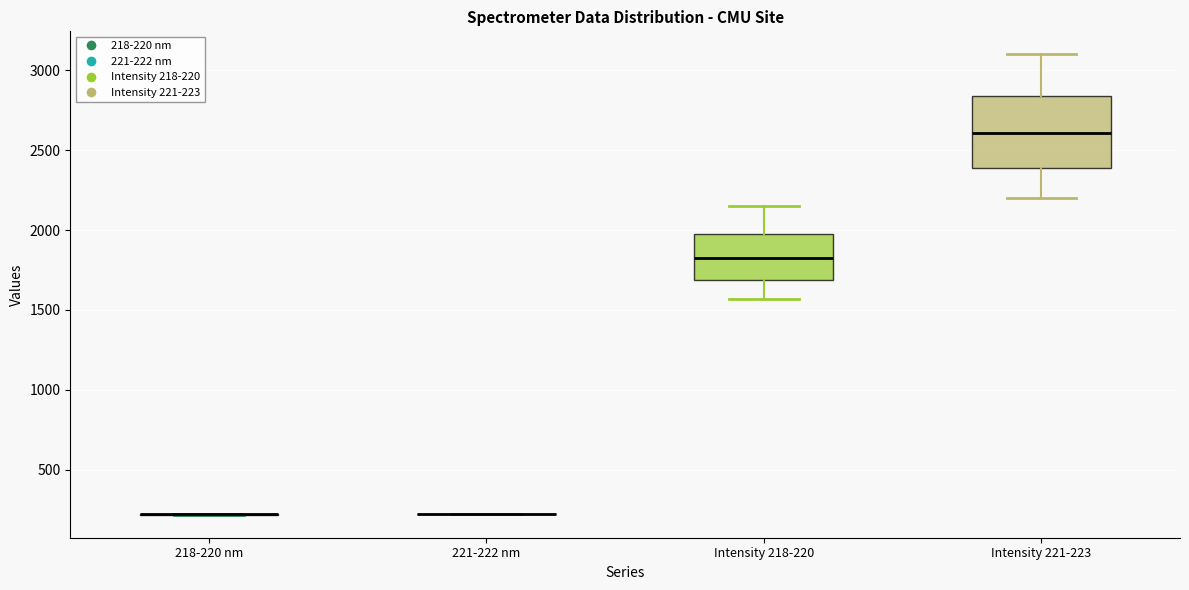

Reading left to right, transcribe this box plot: for each box, give where its median line is, the range the box spans, and where its two whiskers end, as read against the y-axis. The values are not printed on the chart, so give them approximately, as read against the axis.

218-220 nm: box collapsed to a line at 200, whiskers 200 to 200
221-222 nm: box collapsed to a line at 200, whiskers 200 to 200
Intensity 218-220: median 1800, box 1700 to 2000, whiskers 1550 to 2150
Intensity 221-223: median 2600, box 2400 to 2850, whiskers 2200 to 3100